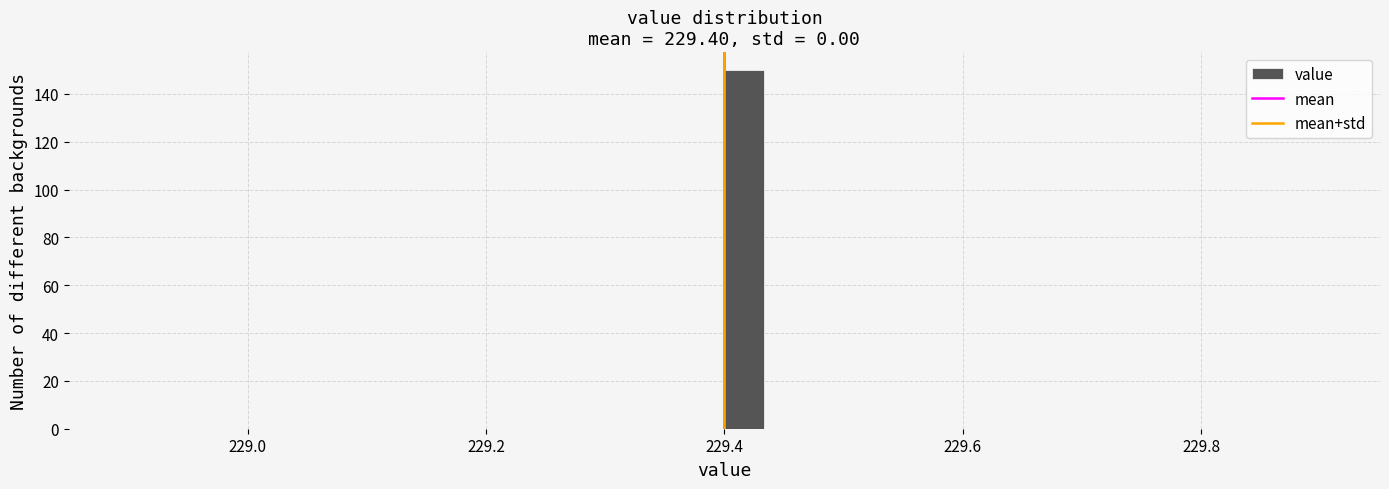

Read against the x-axis, roughly where is the centre of the tallest bar?

229.42